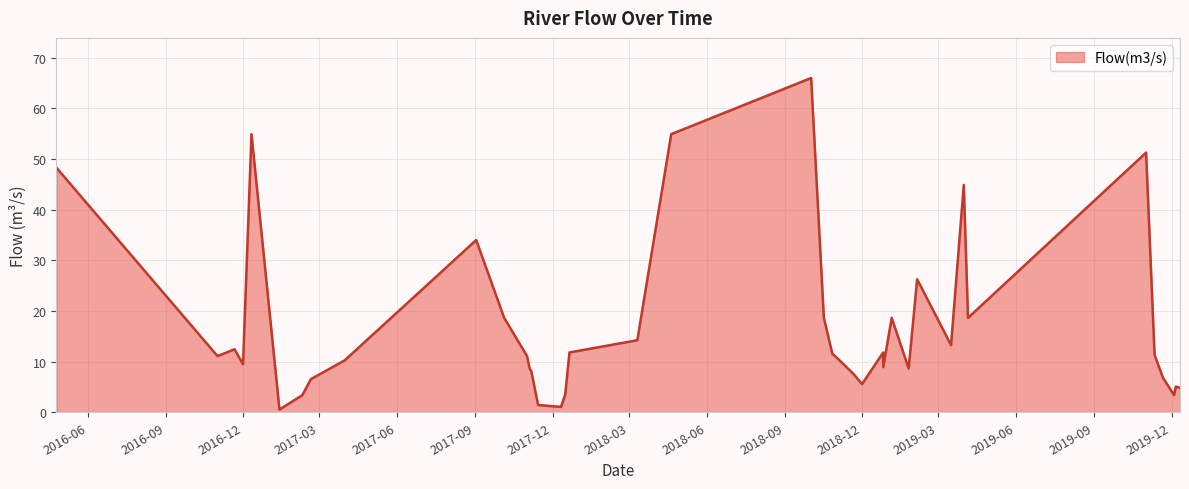

What is the minimum value shown in the chart?

0.5